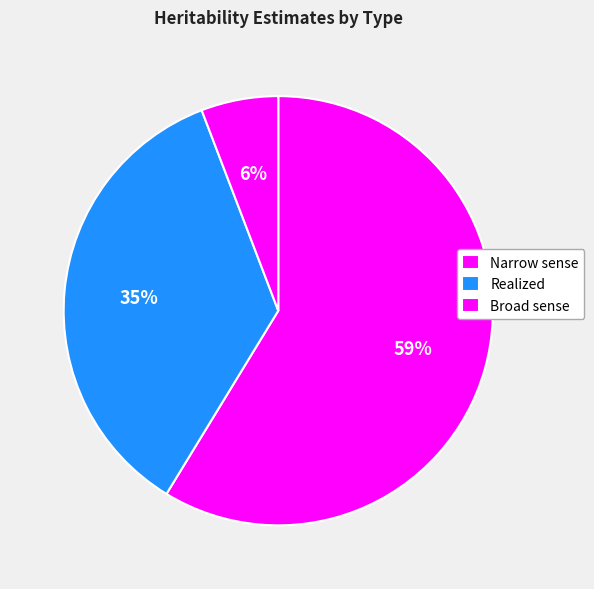

Rank the categories by value from highest to lowest.

Narrow sense, Realized, Broad sense